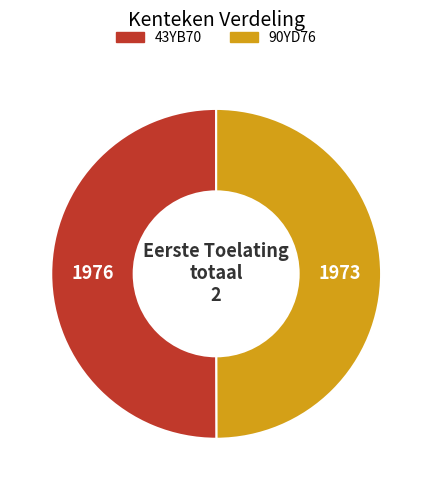

Is the sum of 90YD76 and 43YB70 greater than half?

Yes